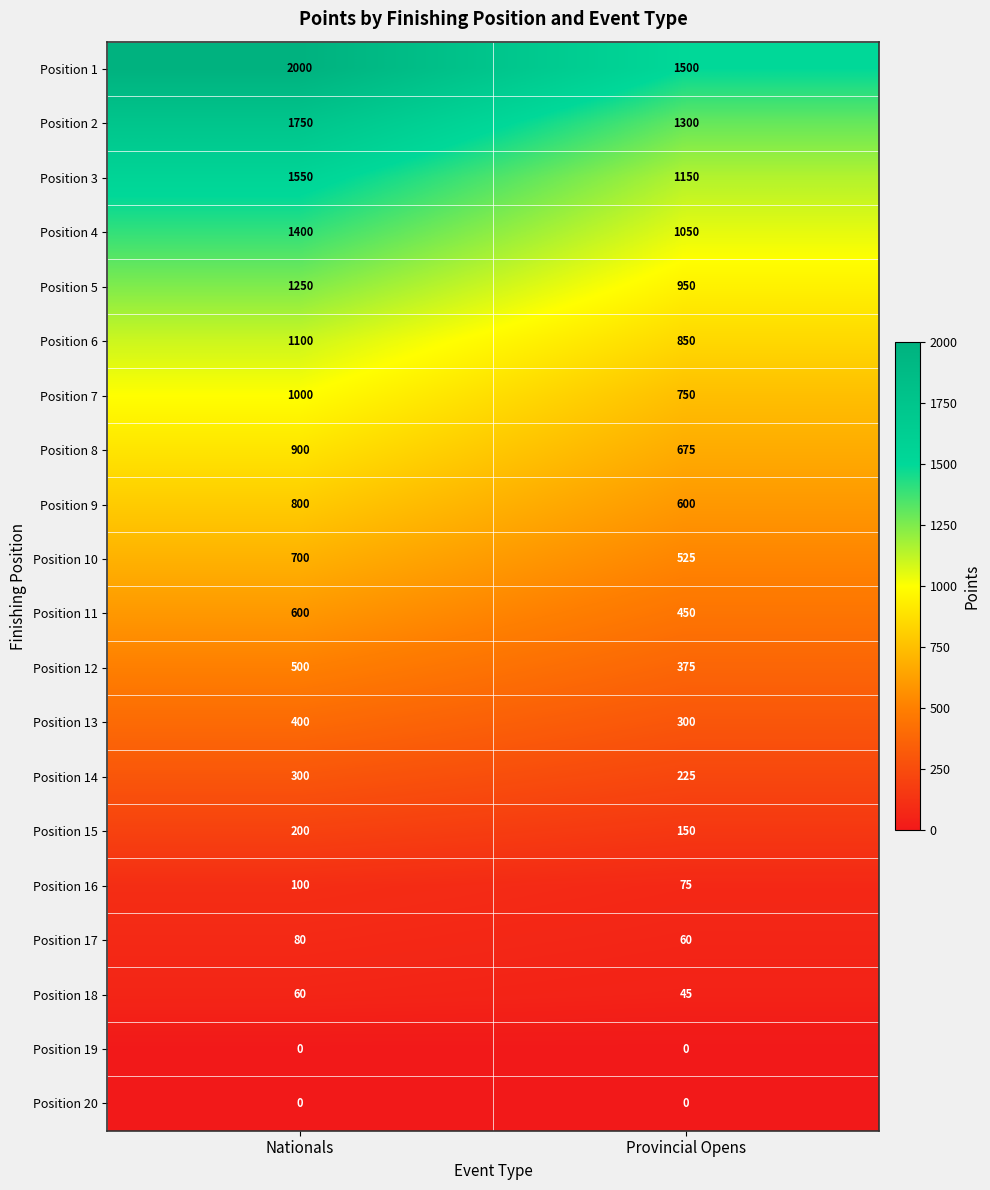

Which label corresponds to the largest value in the chart?

Nationals